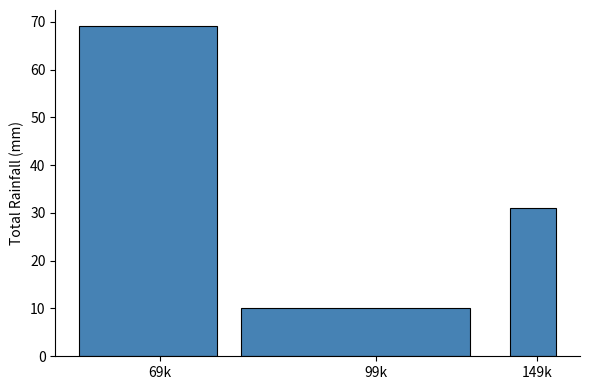

Reading right to left, transcribe all the data shown in this chart.

149k=31	99k=10	69k=69